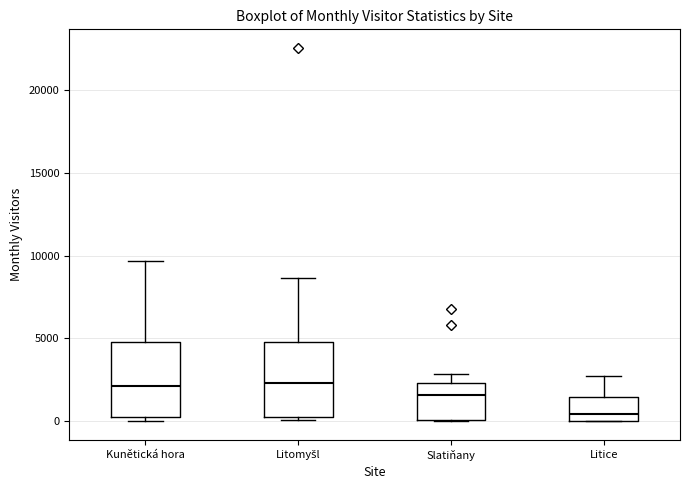

Reading left to right, read every box against the y-axis: the position of its median line, the range the box covers, and the ends of its whiskers. The values are not printed on the chart, so give them approximately, as read against the axis.

Kunětická hora: median 2000, box 500 to 5000, whiskers 0 to 9500
Litomyšl: median 2500, box 0 to 5000, whiskers 0 to 8500
Slatiňany: median 1500, box 0 to 2500, whiskers 0 to 3000
Litice: median 500, box 0 to 1500, whiskers 0 to 2500